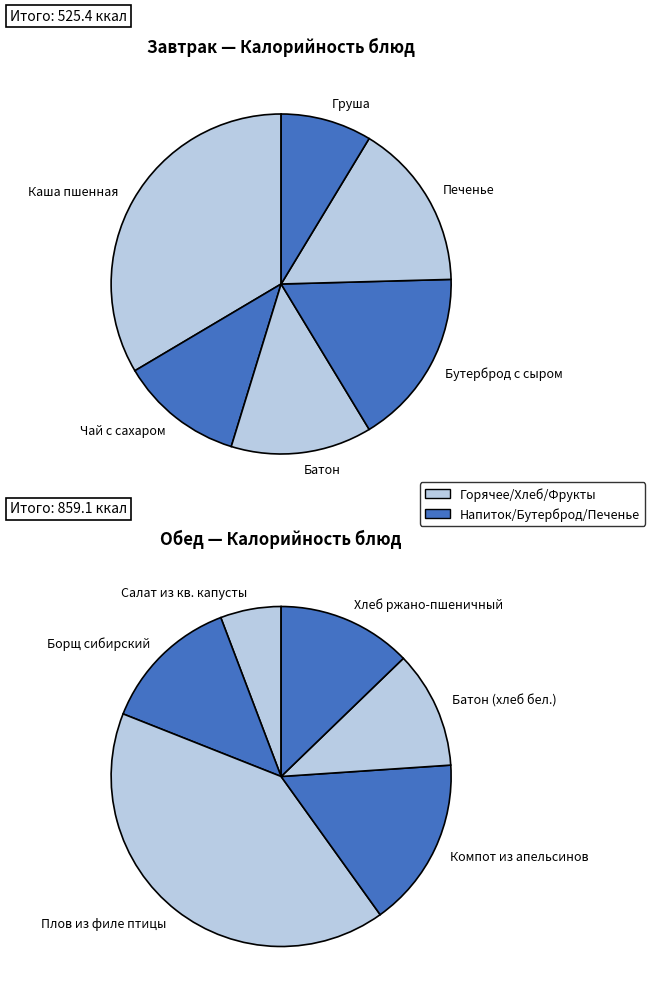

How many segments does this pie chart have?

6